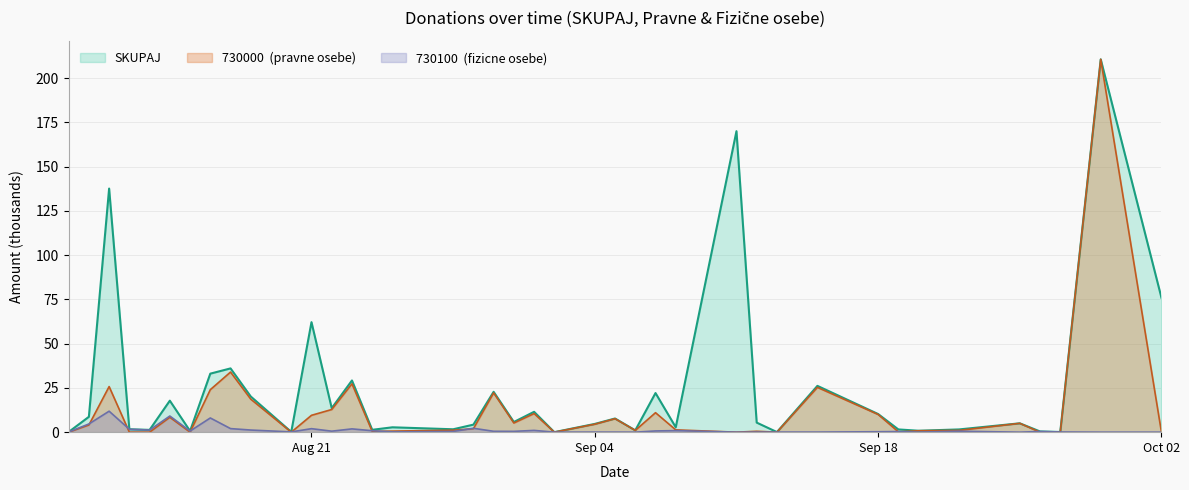

What is the greatest value displayed?

210.6